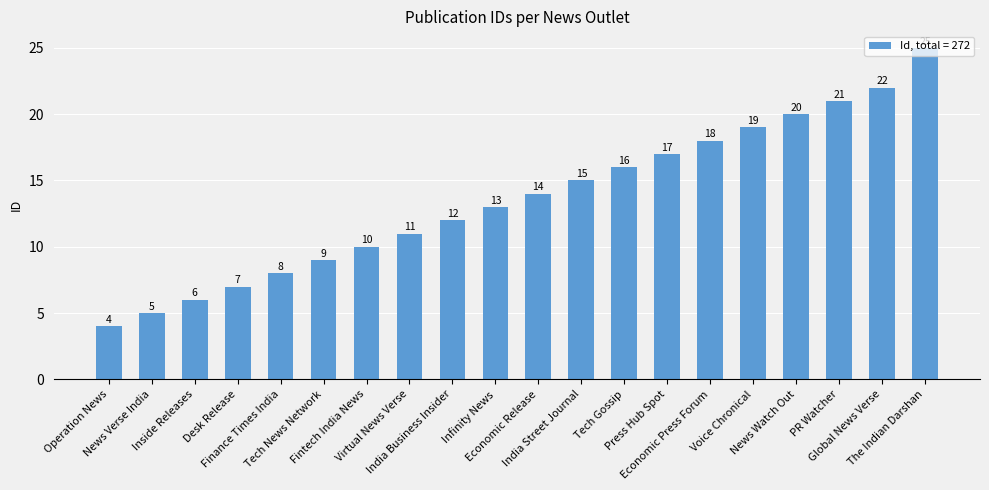

What is the average value?

14